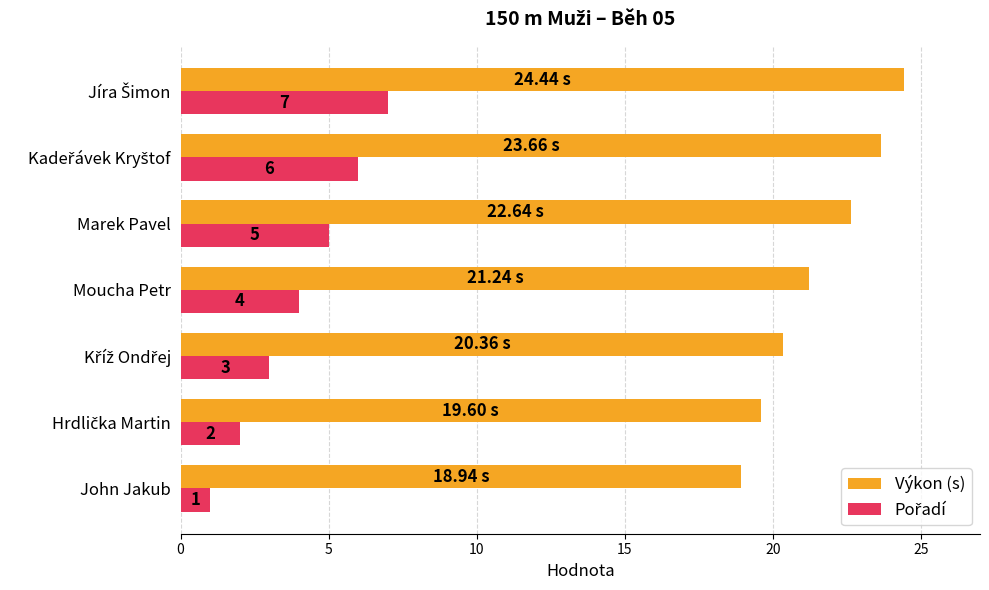

Where is Výkon (s) nearest to the value 21?

Moucha Petr